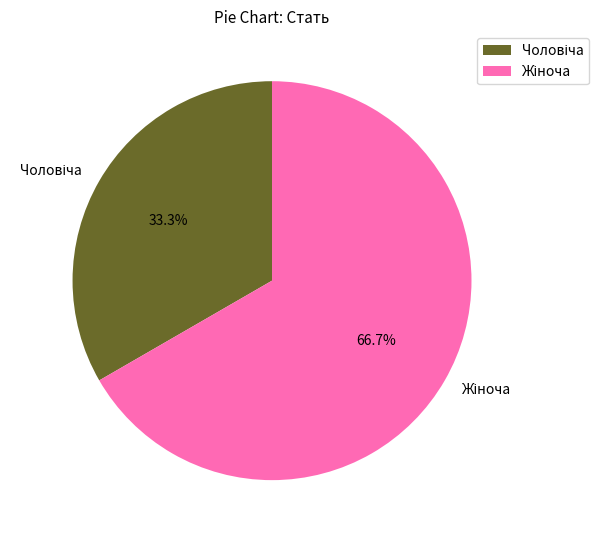

Does any single category account for the majority?

Yes